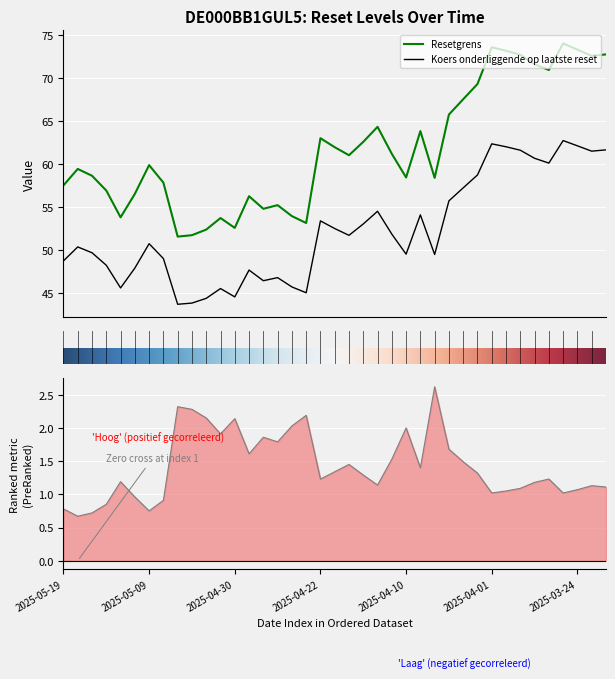

What is the greatest value displayed?

74.1